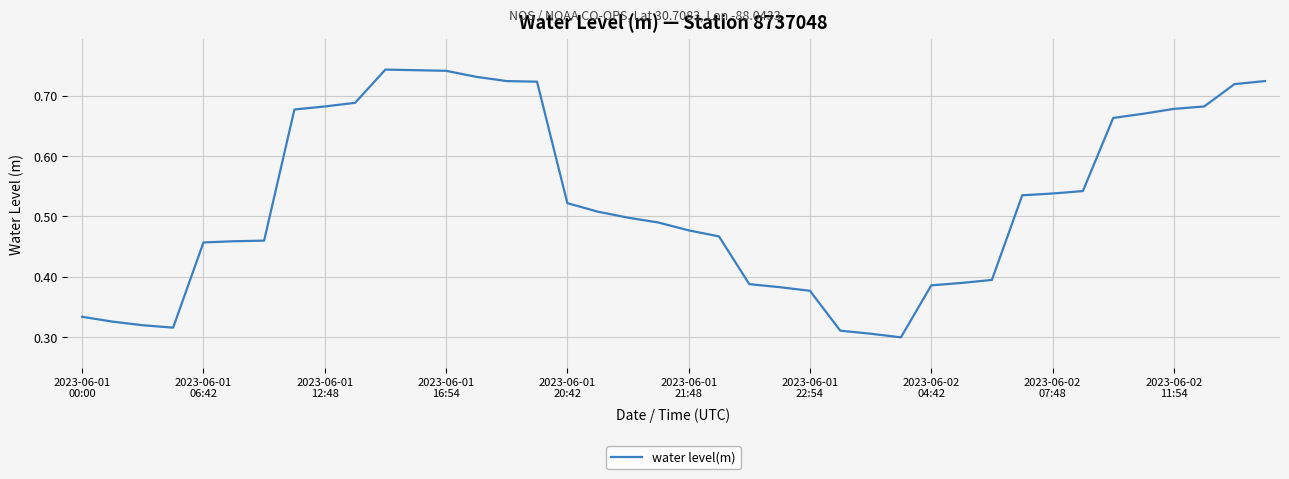

What is the value of the 5th point from the left?

0.5